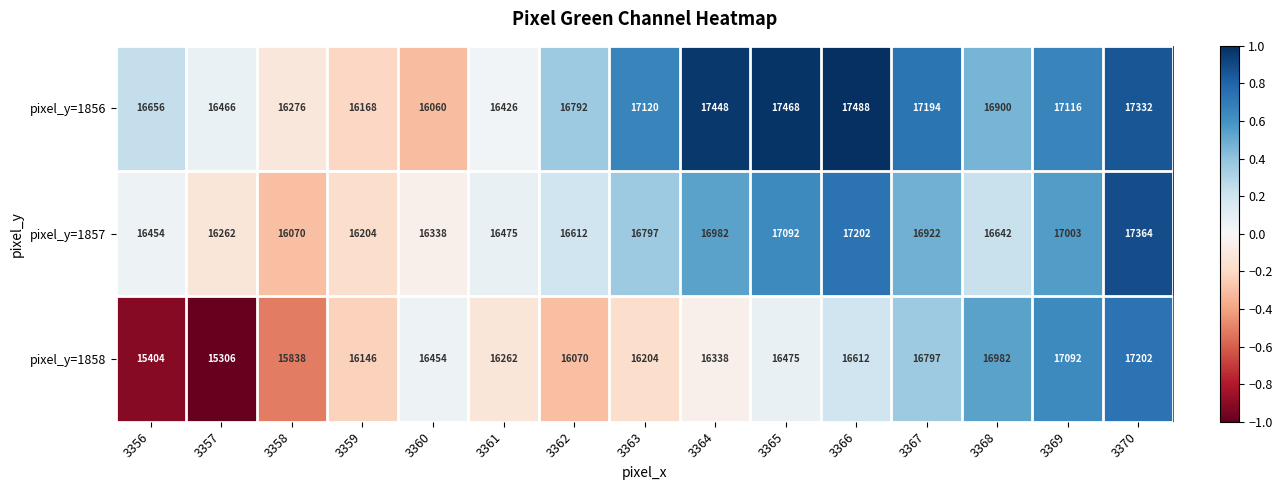

Which series has the largest total across all categories?

pixel_y=1856